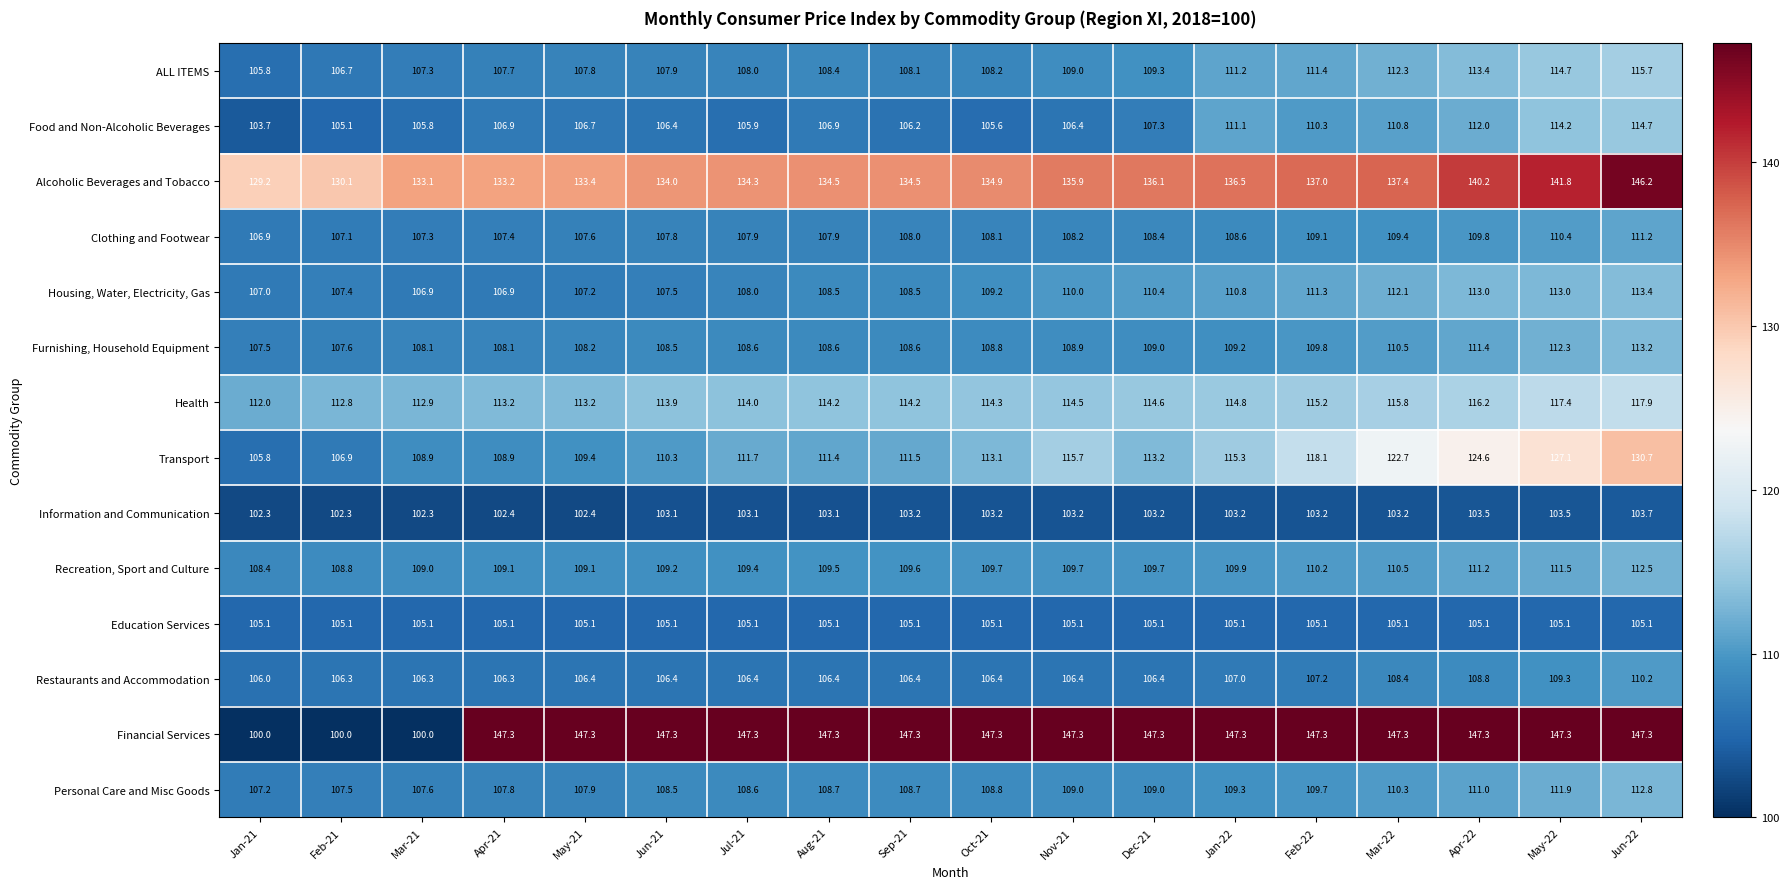

Which series changed the most between Oct-21 and Jan-22?

Food and Non-Alcoholic Beverages